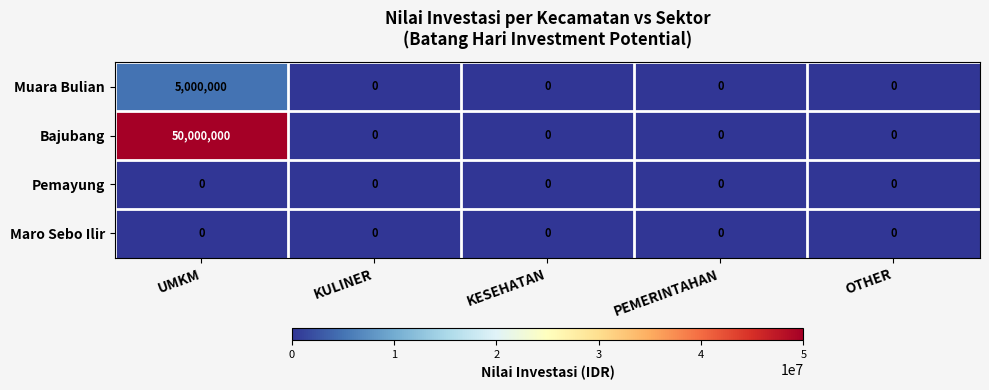

Reading left to right, what are all the values shown in this chart?

Muara Bulian: UMKM=5000000	KULINER=0	KESEHATAN=0	PEMERINTAHAN=0	OTHER=0
Bajubang: UMKM=50000000	KULINER=0	KESEHATAN=0	PEMERINTAHAN=0	OTHER=0
Pemayung: UMKM=0	KULINER=0	KESEHATAN=0	PEMERINTAHAN=0	OTHER=0
Maro Sebo Ilir: UMKM=0	KULINER=0	KESEHATAN=0	PEMERINTAHAN=0	OTHER=0